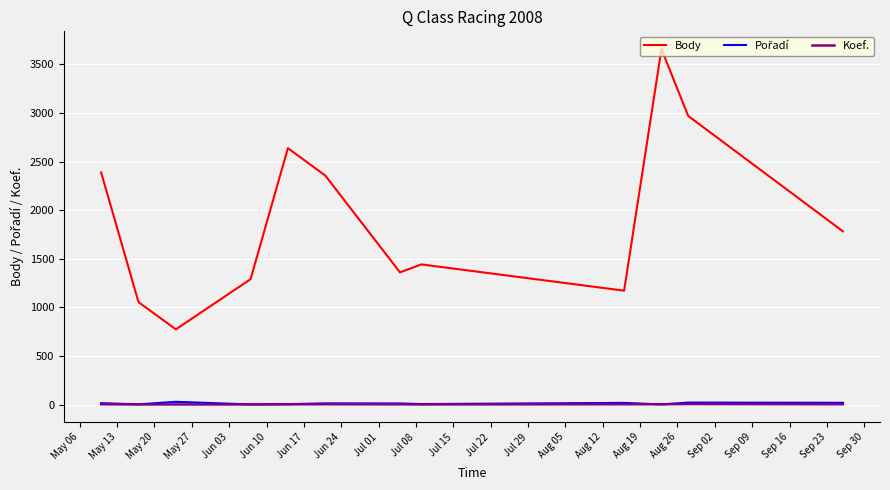

Rank the series by their maximum value, from highest to lowest.

Body, Pořadí, Koef.